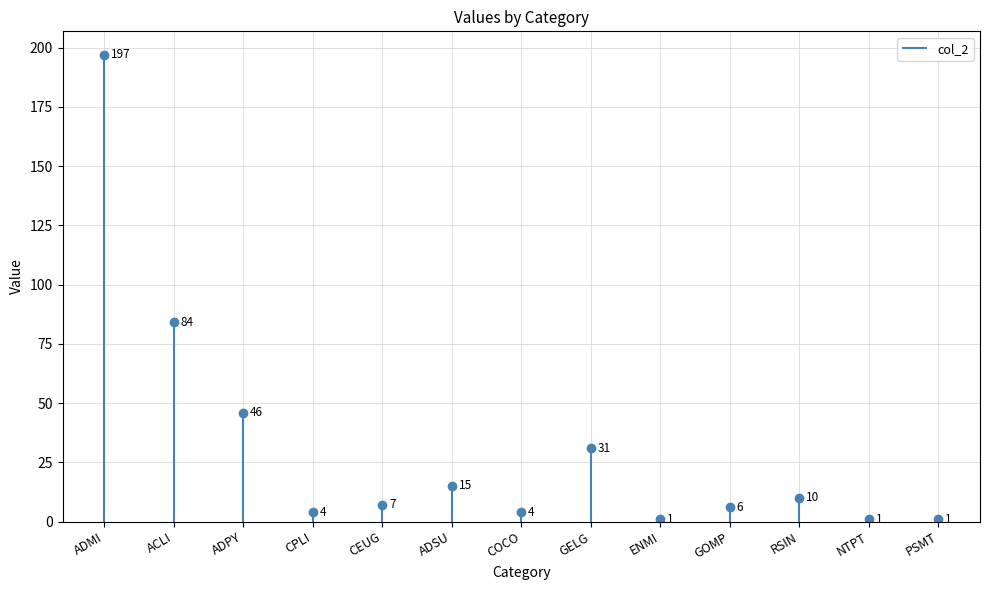

What is the smallest value displayed?

1